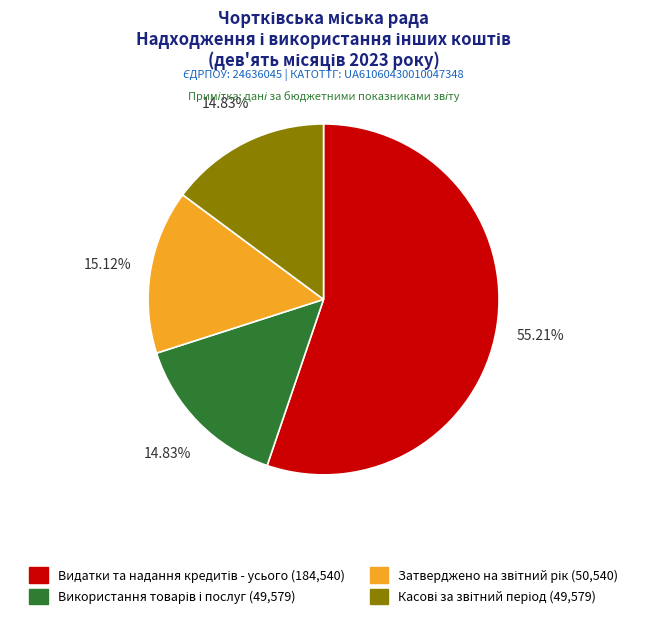

Is there a majority slice in this chart?

Yes